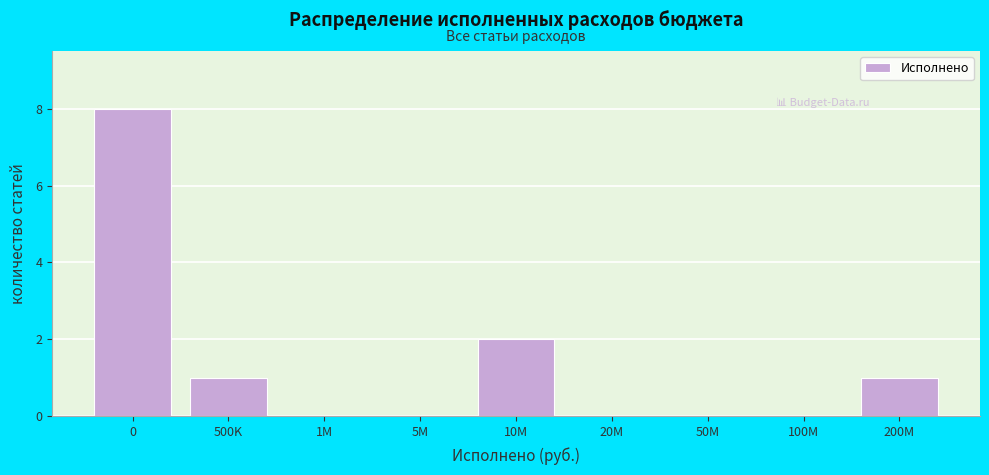

Reading left to right, transcribe all the data shown in this chart.

0=8	500K=1	1M=0	5M=0	10M=2	20M=0	50M=0	100M=0	200M=1